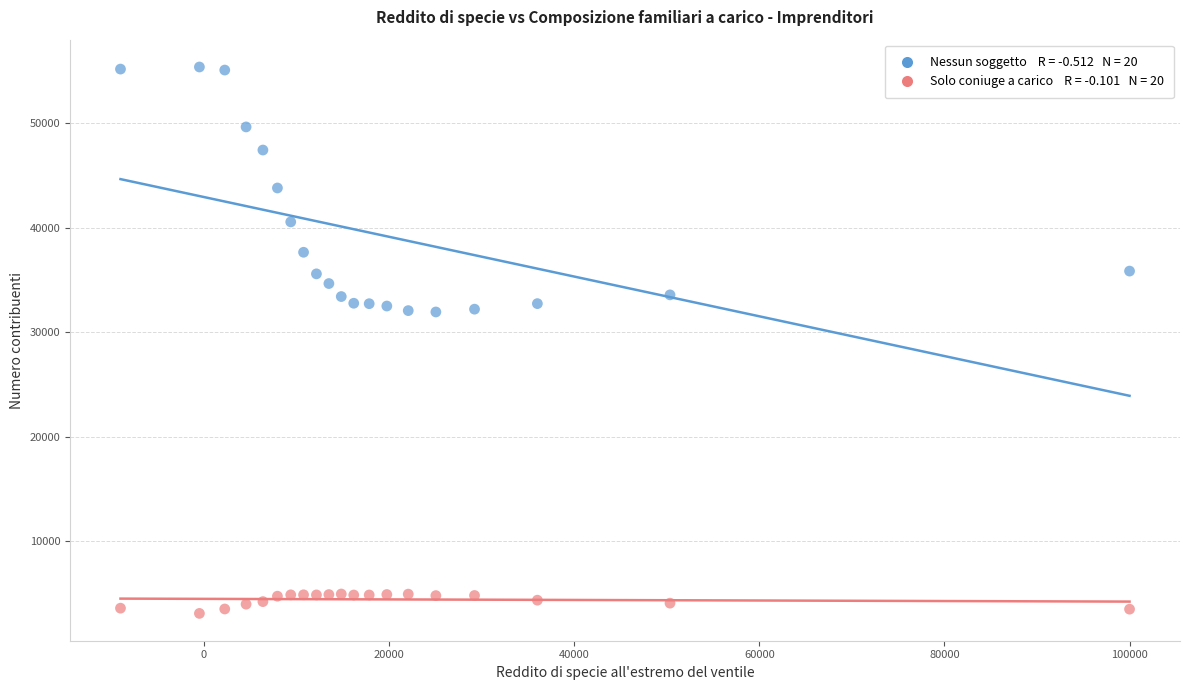

Across all data points, what is the range of X values (max minus min)?

109027